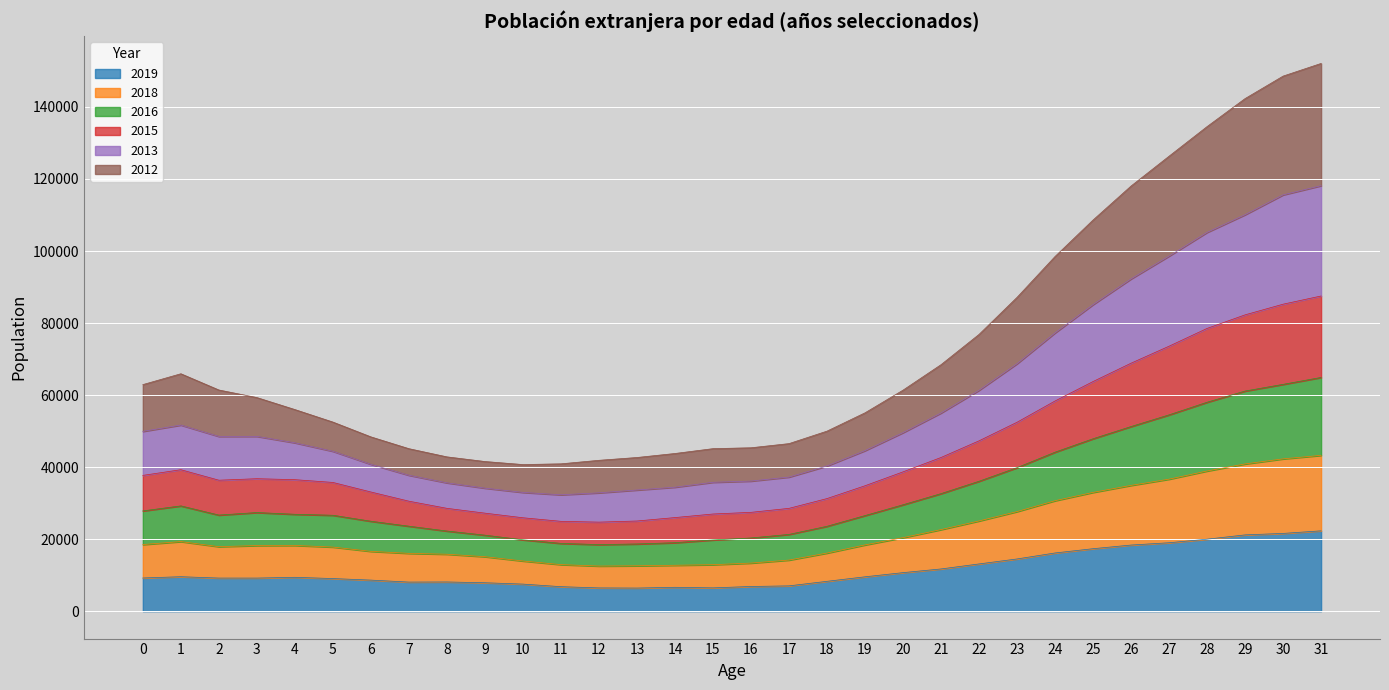

Which label corresponds to the smallest value in the chart?

13